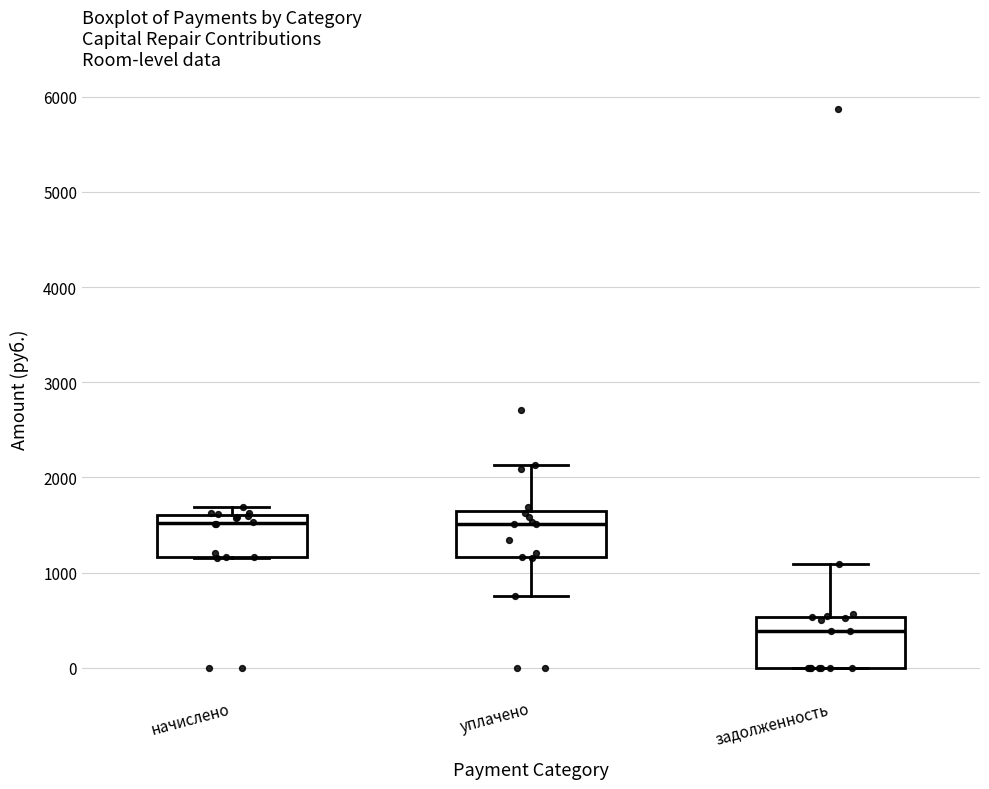

Which box's median line is the lowest?

задолженность